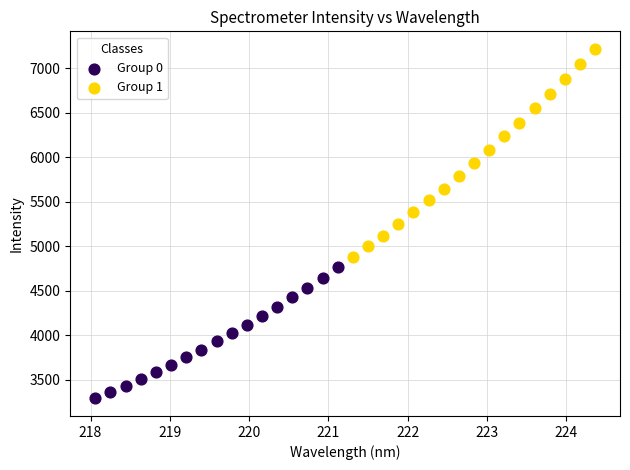

Which series reaches the minimum Y coordinate?

Group 0